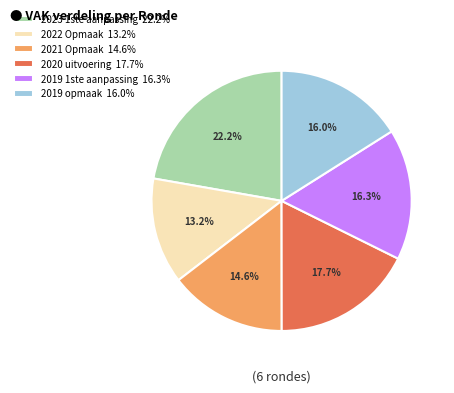

How many segments does this pie chart have?

6